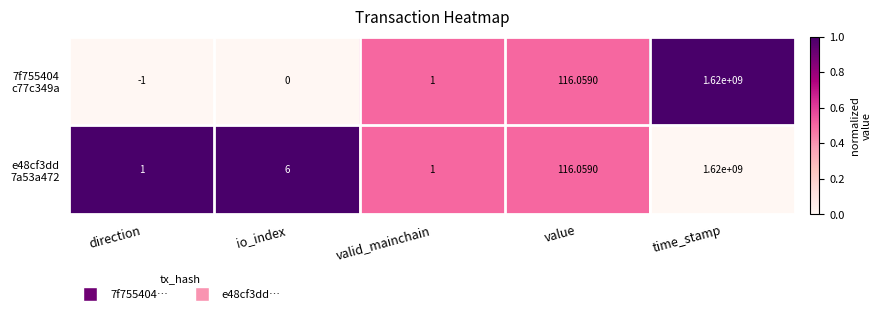

At which category does the chart reach its peak across all series?

time_stamp